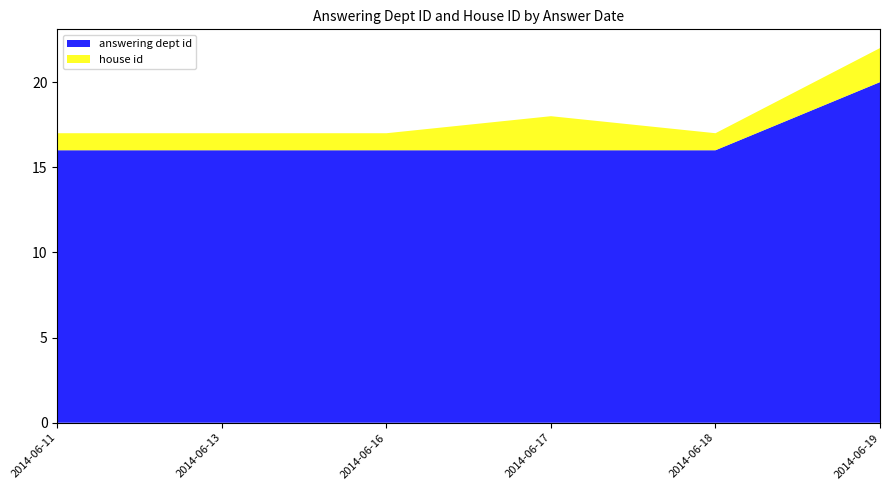

Reading right to left, transcribe all the data shown in this chart.

answering dept id: 2014-06-19=20	2014-06-18=16	2014-06-17=16	2014-06-16=16	2014-06-13=16	2014-06-11=16
house id: 2014-06-19=2	2014-06-18=1	2014-06-17=2	2014-06-16=1	2014-06-13=1	2014-06-11=1